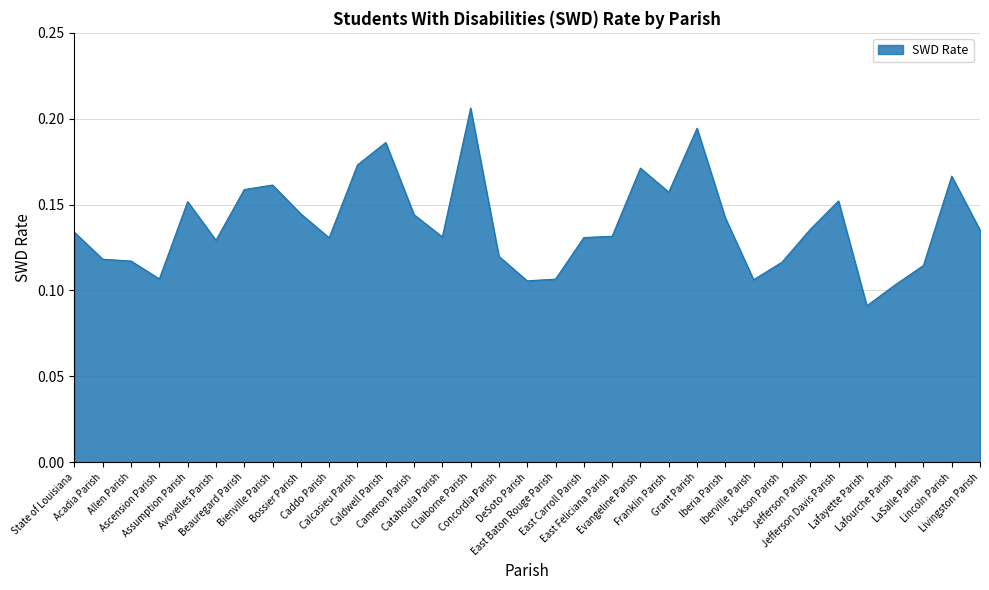

Does the chart display data point markers on the line(s)?

No